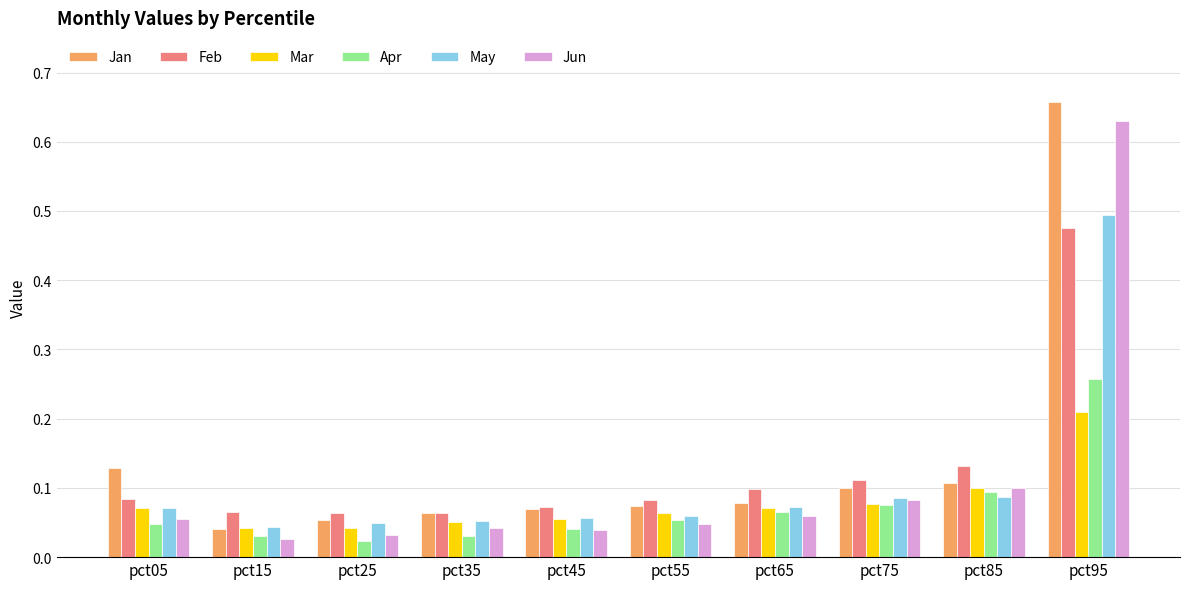

How many Apr values are between 0 and 1?

10